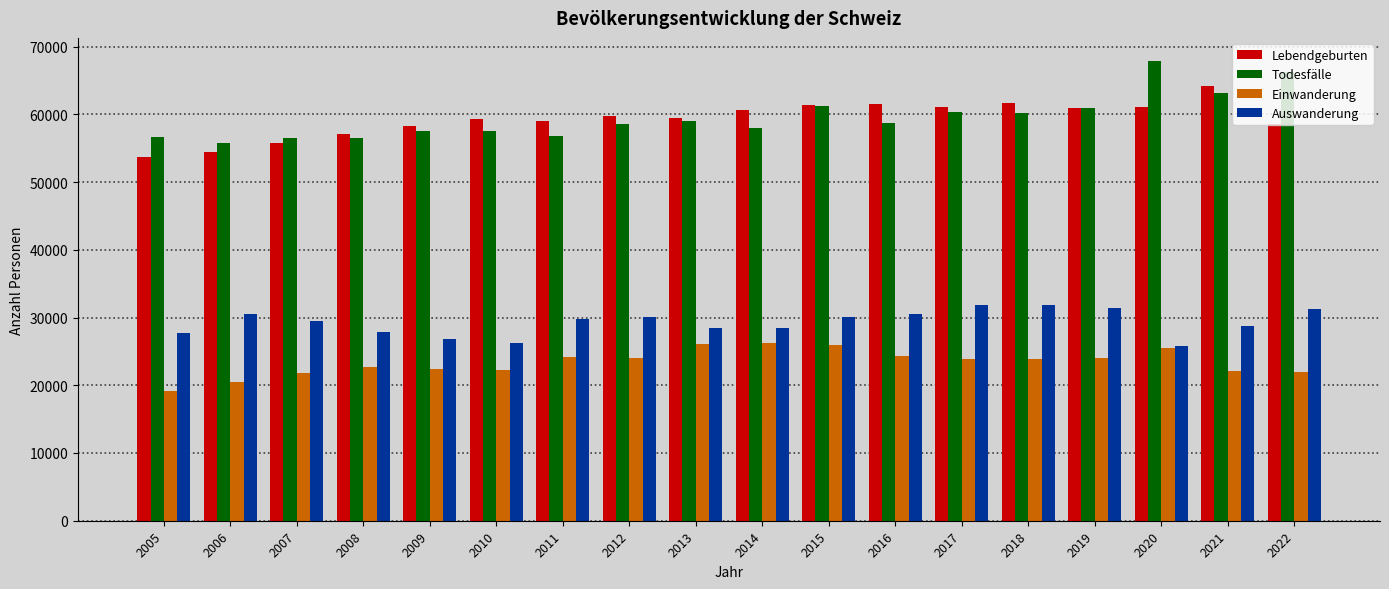

Does the chart contain stacked bars?

No